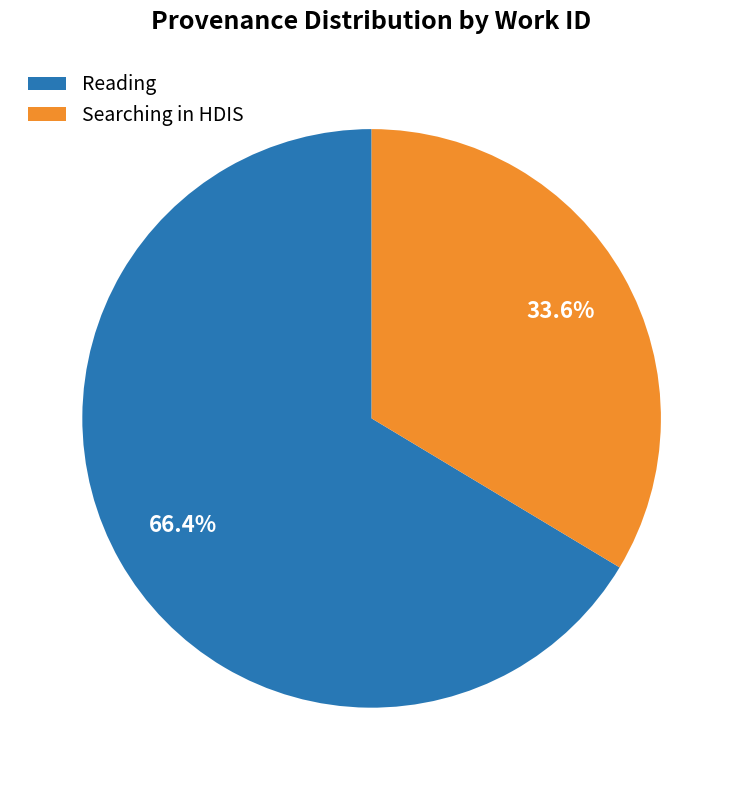

To the nearest percent, what is the difference between the largest and smallest slice percentages?

33%